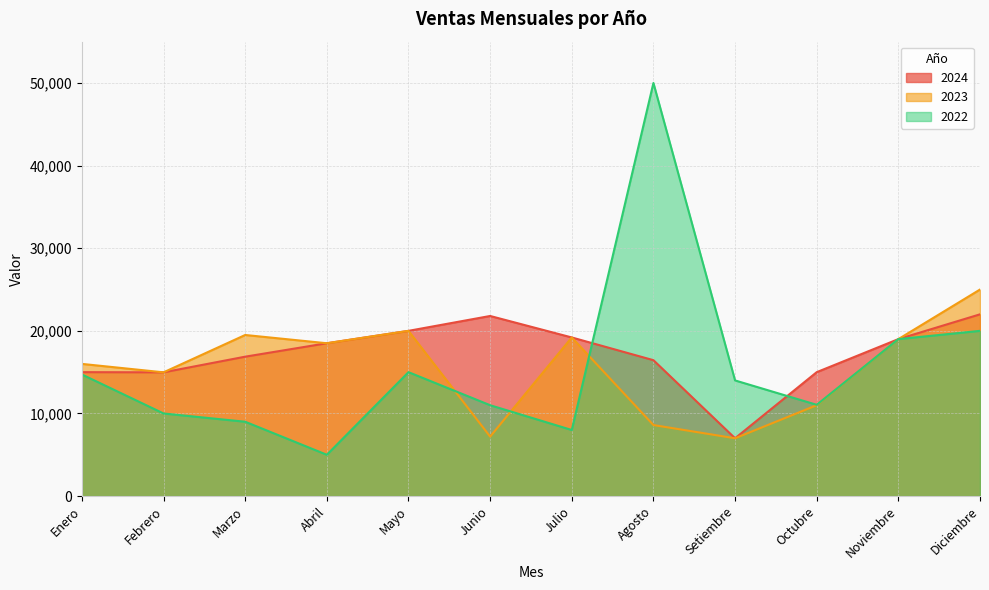

At how many categories does at least one series exceed 21832?

2